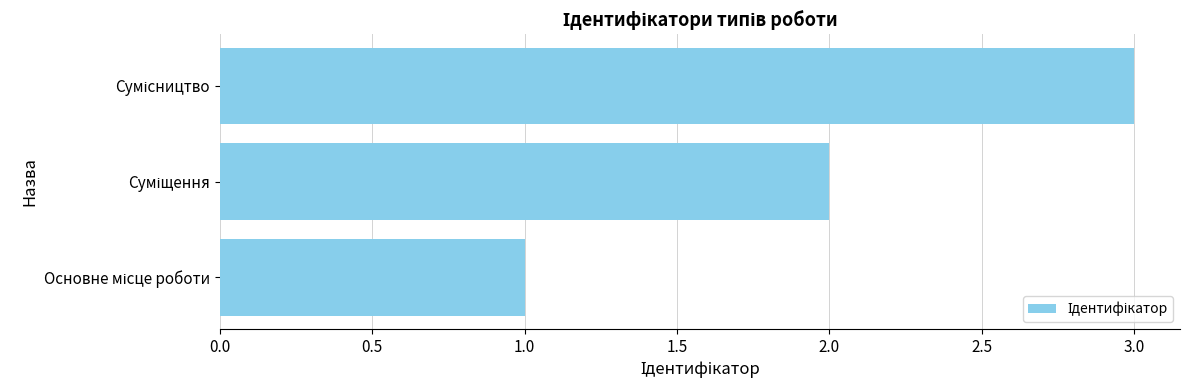

Are the bars grouped side by side (vs. stacked)?

No